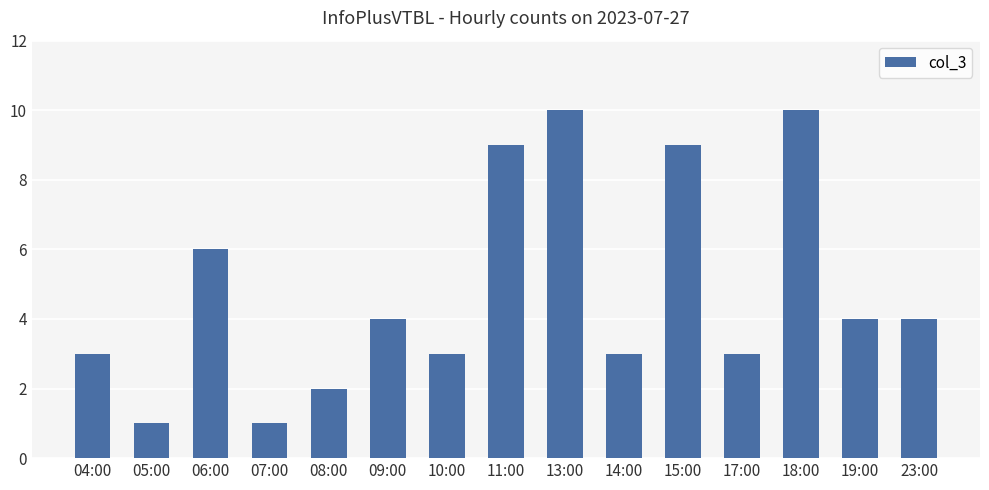

What is the ratio of the value at 14:00 to the value at 11:00?

0.3